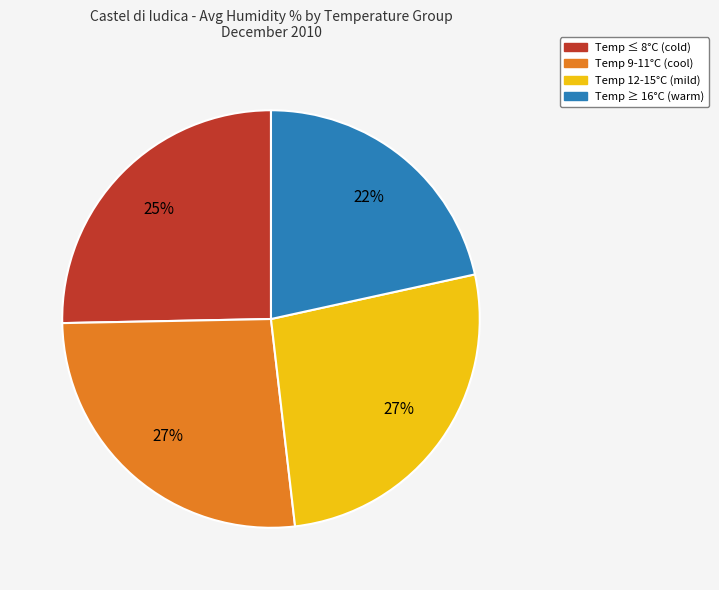

To the nearest percent, what is the difference between the largest and smallest slice percentages?

5%